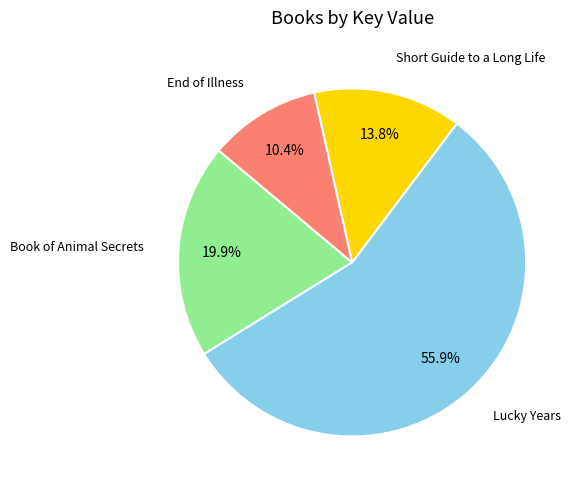

To the nearest percent, what is the difference between the Book of Animal Secrets and Lucky Years slice percentages?

36%